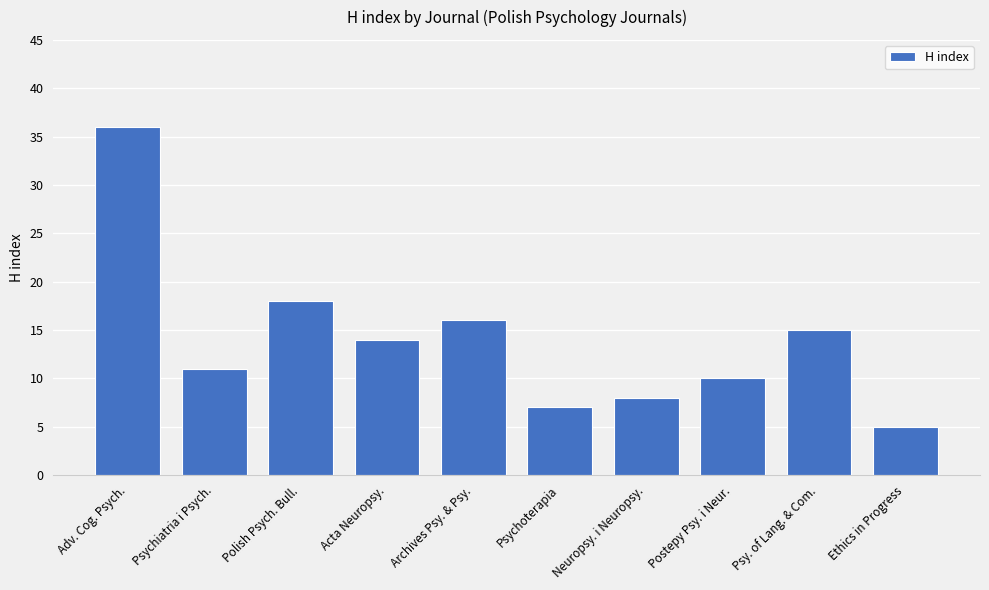

List the labels in order of value, largest first.

Adv. Cog. Psych., Polish Psych. Bull., Archives Psy. & Psy., Psy. of Lang. & Com., Acta Neuropsy., Psychiatria i Psych., Postepy Psy. i Neur., Neuropsy. i Neuropsy., Psychoterapia, Ethics in Progress